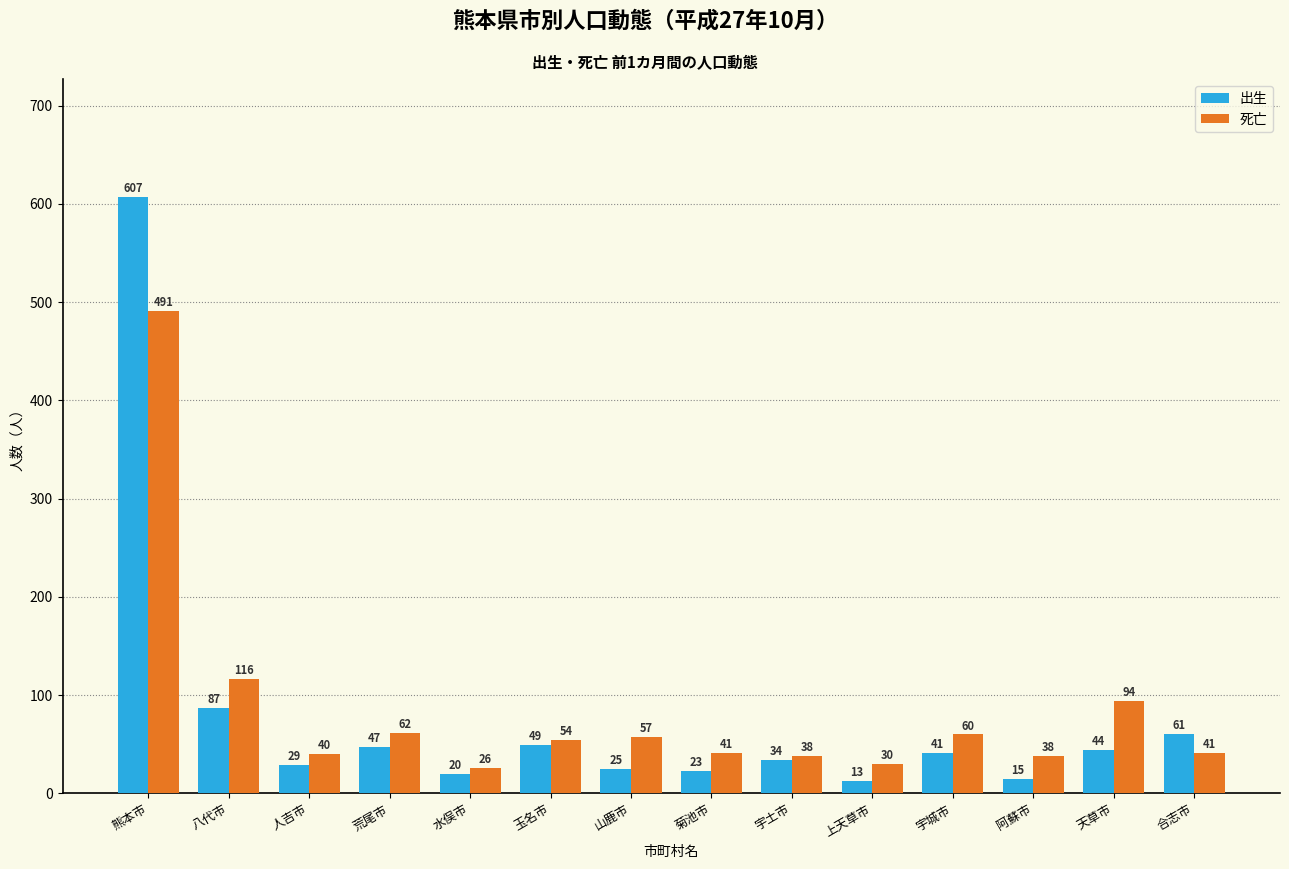

The 死亡 series shows 97 at 山鹿市. True or false?

False